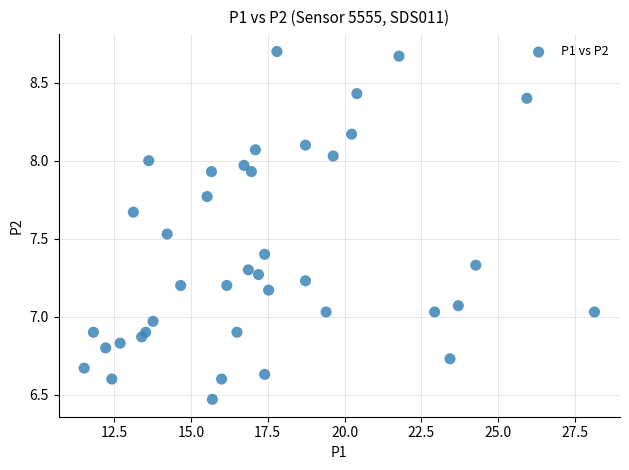

What is the range of X values (max minus min)?

16.6